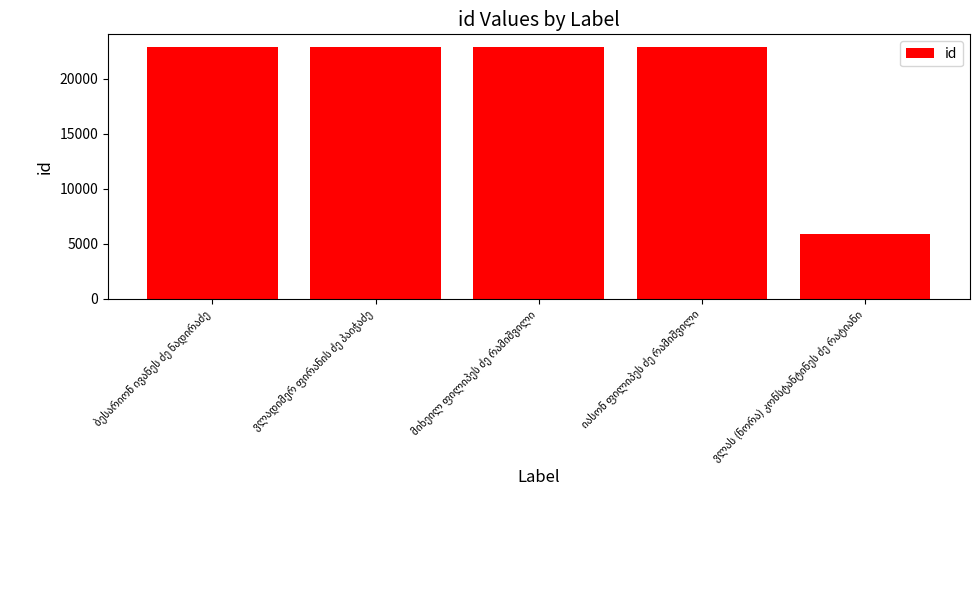

How many distinct data groups are displayed?

1